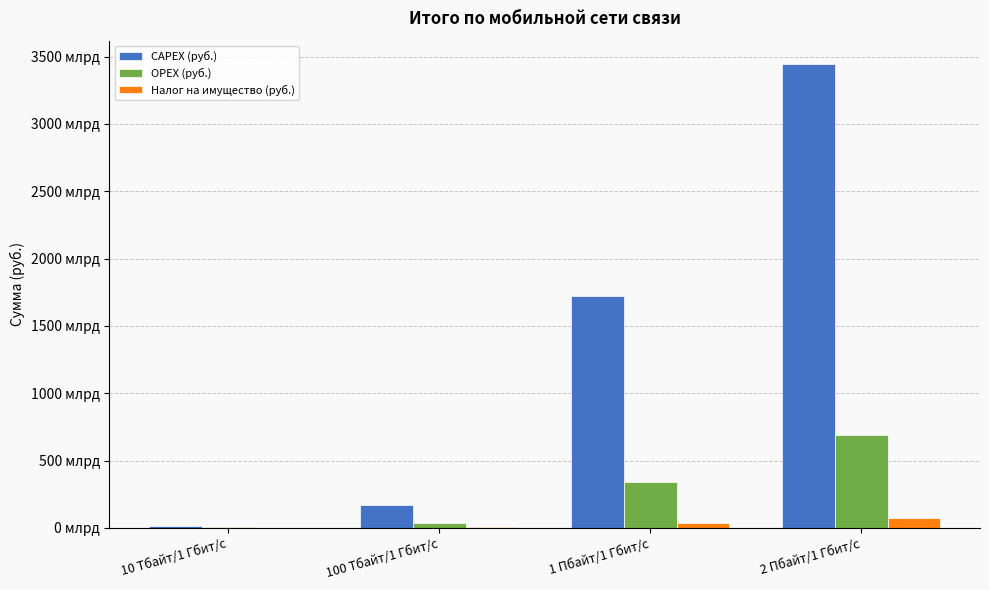

Rank the series at 10 Тбайт/1 Гбит/с from lowest to highest value.

Налог на имущество (руб.), OPEX (руб.), CAPEX (руб.)